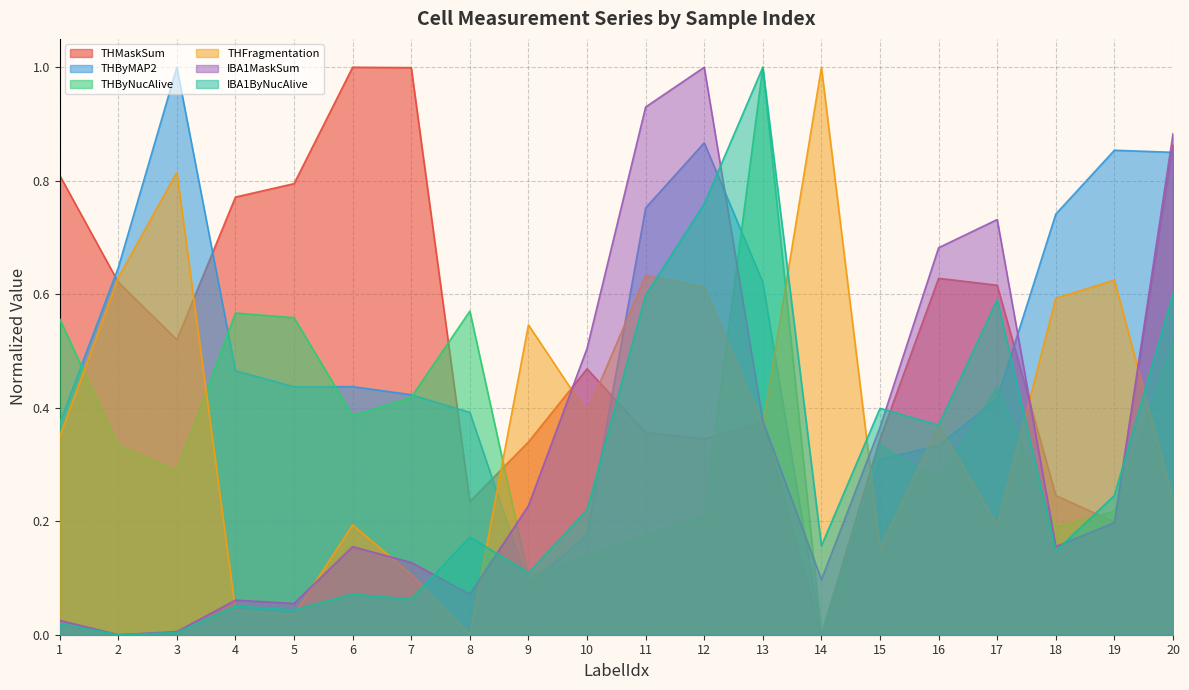

True or false: THByMAP2 and IBA1MaskSum cross at least once.

True